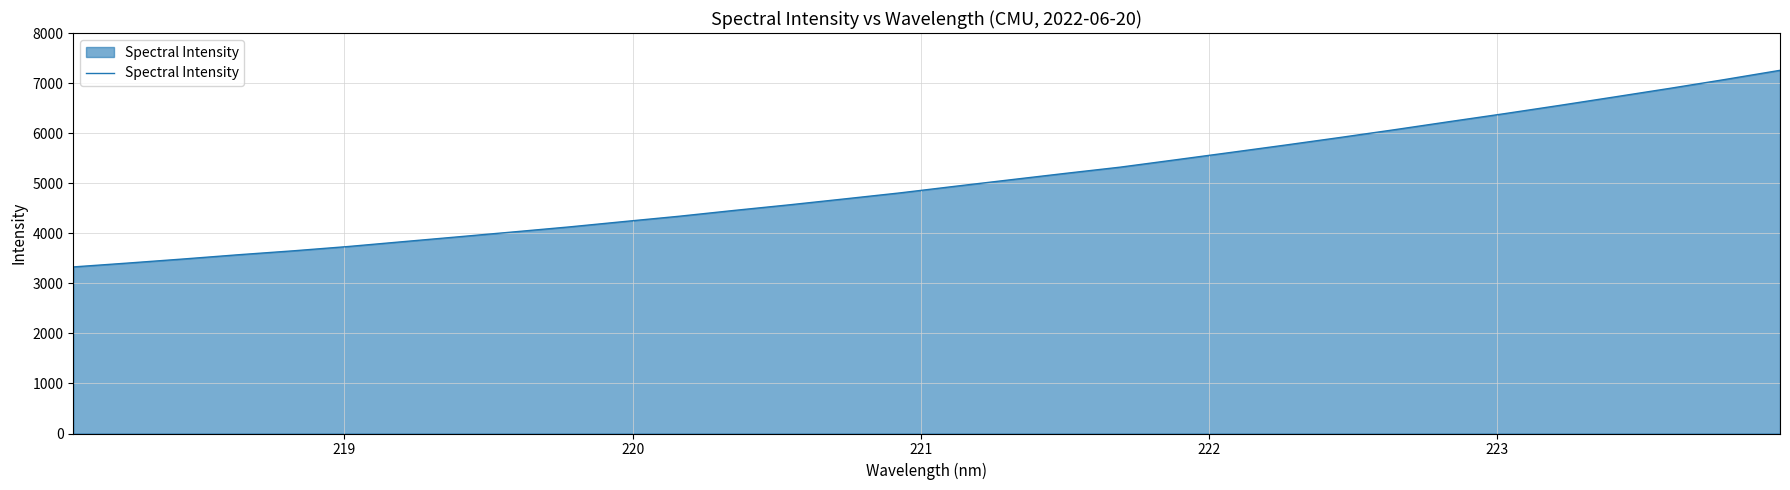

What is the greatest value displayed?

7254.9